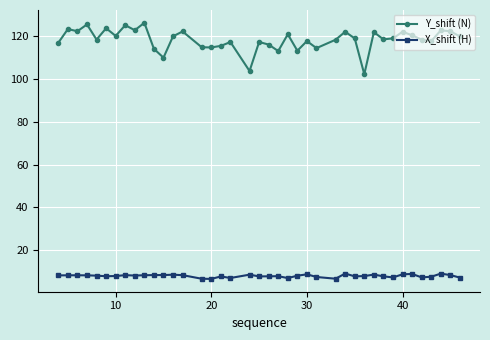

What is the sum of all X_shift (H) values?

318.9